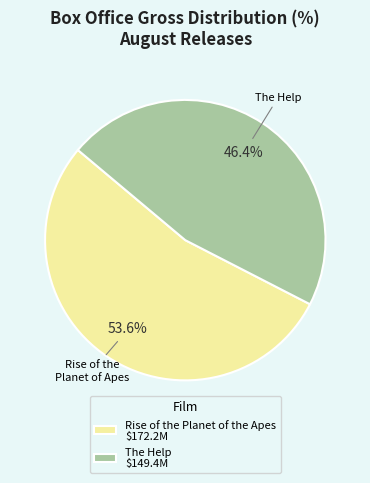

The The Help slice represents 46% of the pie. True or false?

True